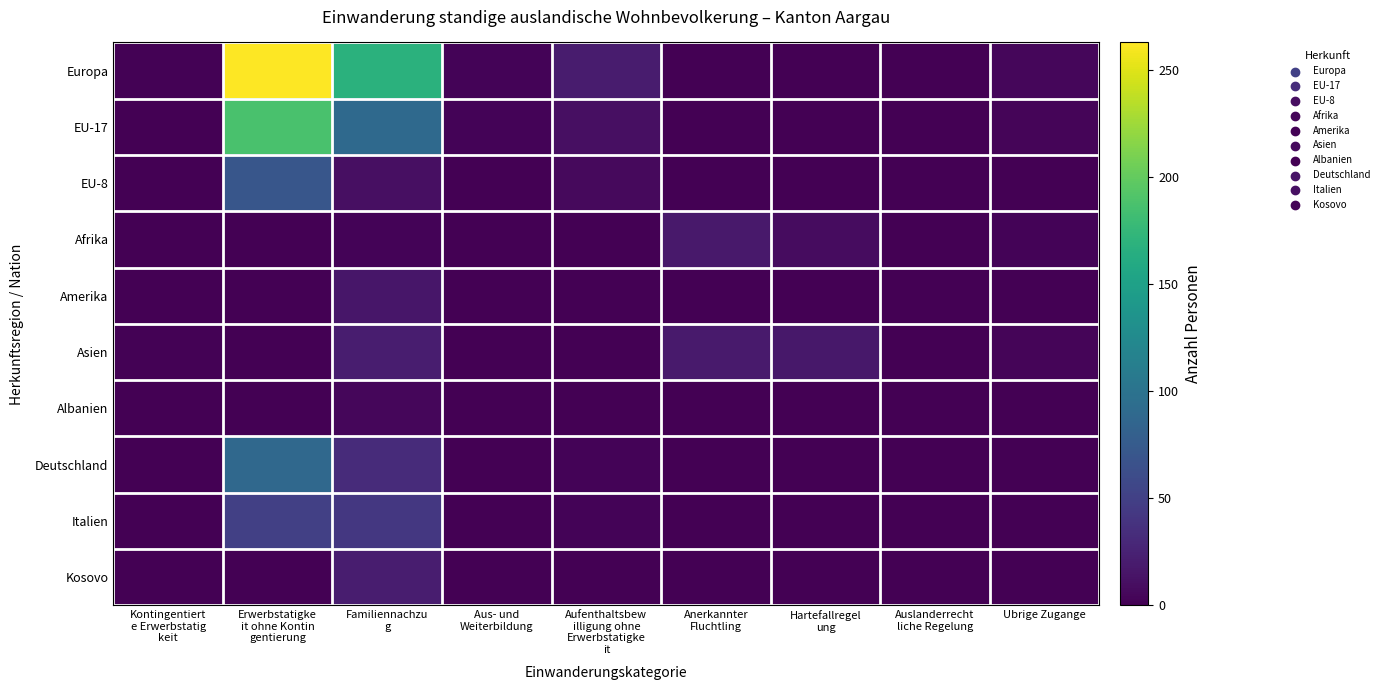

Count the number of data series in this chart.

10